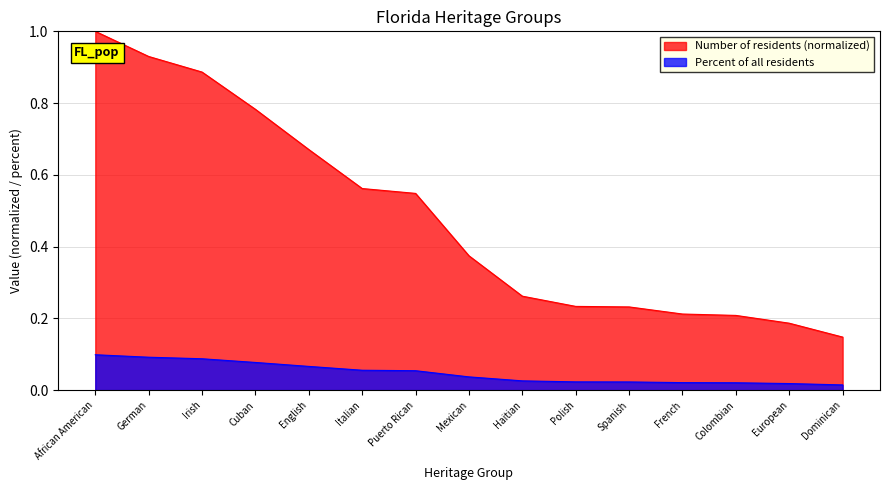

Reading left to right, what are all the values shown in this chart?

African American=1.0	German=0.9	Irish=0.9	Cuban=0.8	English=0.7	Italian=0.6	Puerto Rican=0.5	Mexican=0.4	Haitian=0.3	Polish=0.2	Spanish=0.2	French=0.2	Colombian=0.2	European=0.2	Dominican=0.1